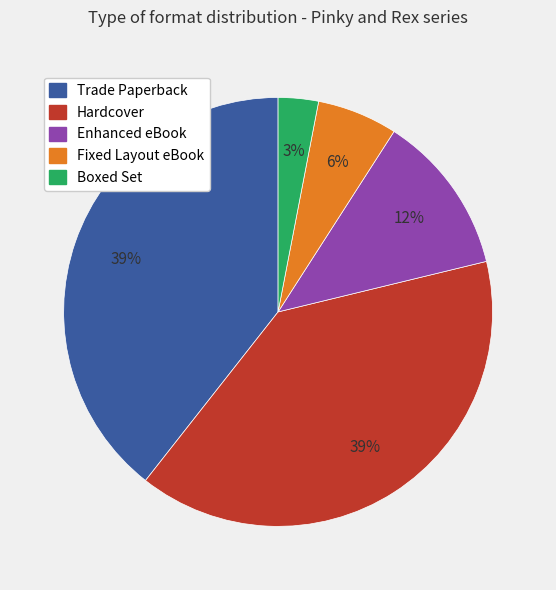

The Fixed Layout eBook slice represents 6% of the pie. True or false?

True